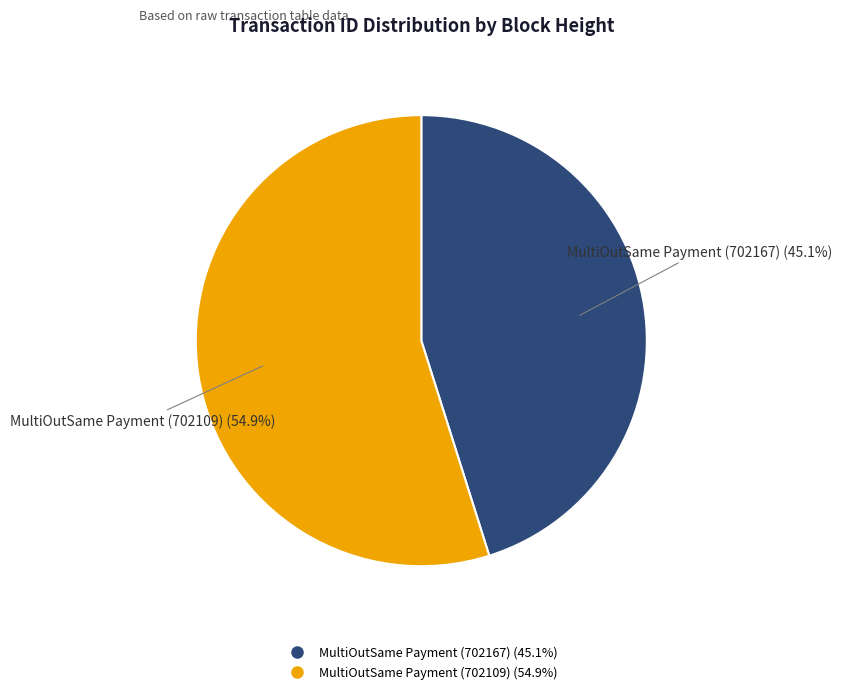

Which slice is the largest?

MultiOutSame Payment (702109)